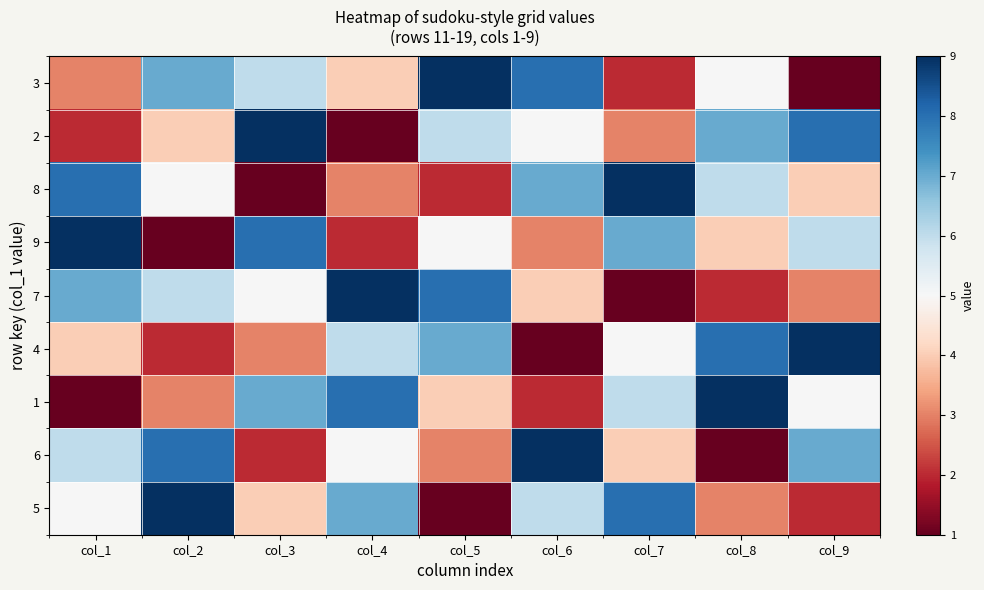

What is the spread (max minus min) of values at col_2?

8